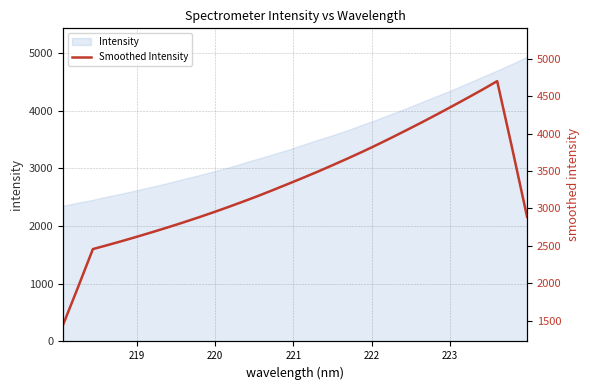

What is the value of the 31st point from the left?

3804.5